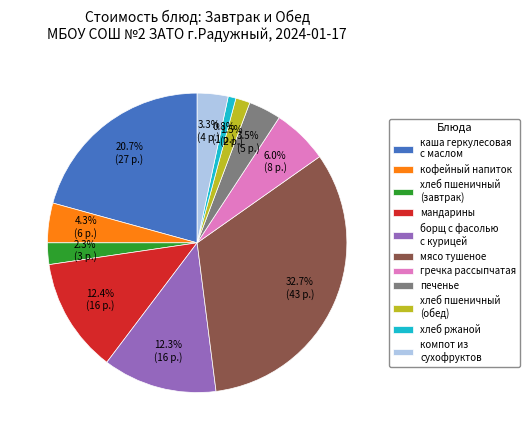

Combined, do печенье and кофейный напиток account for over 50%?

No